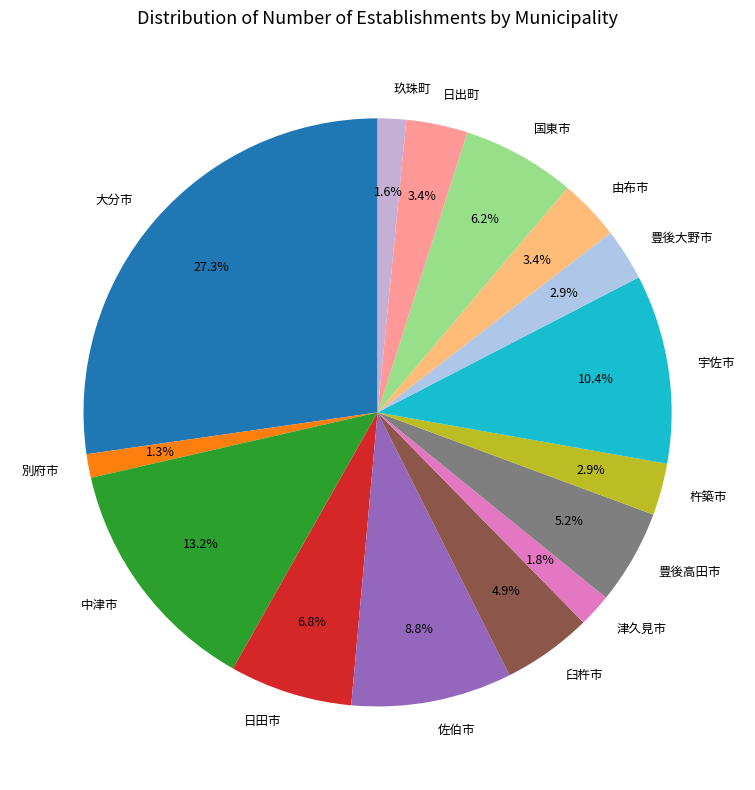

Is the sum of 杵築市 and 玖珠町 greater than half?

No